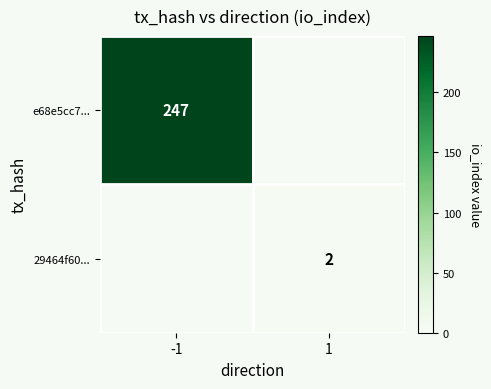

What is the maximum value shown in the chart?

247.0